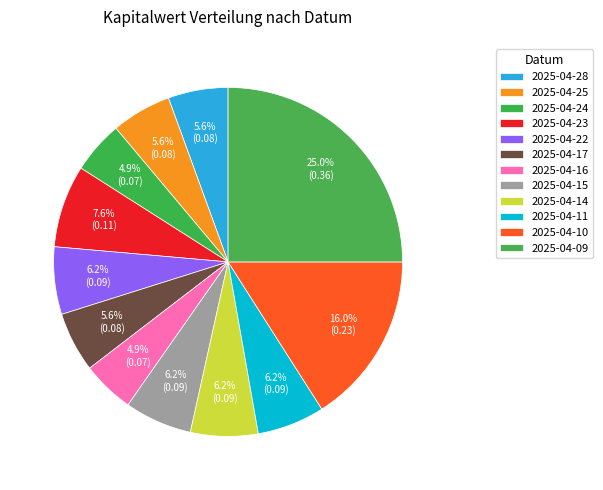

Which category has the smallest portion of the pie?

2025-04-24